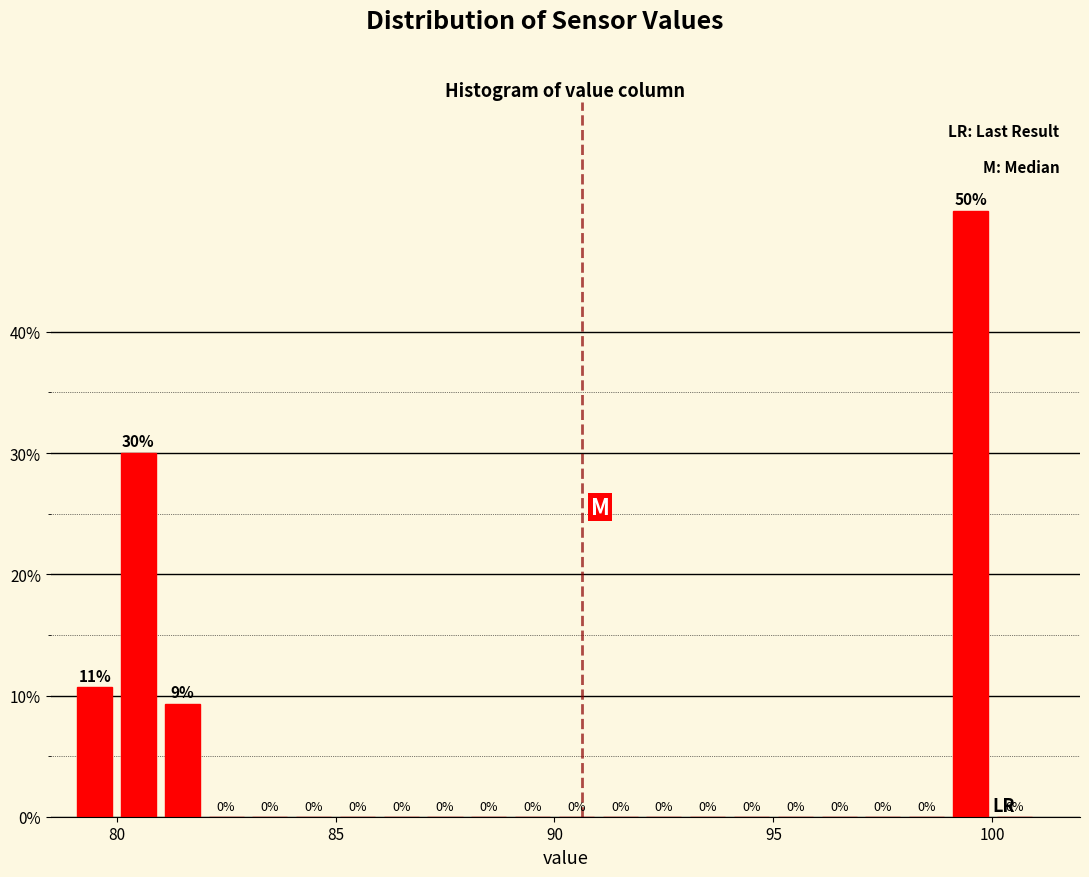

Read against the x-axis, roughly where is the centre of the tallest bar?

99.5